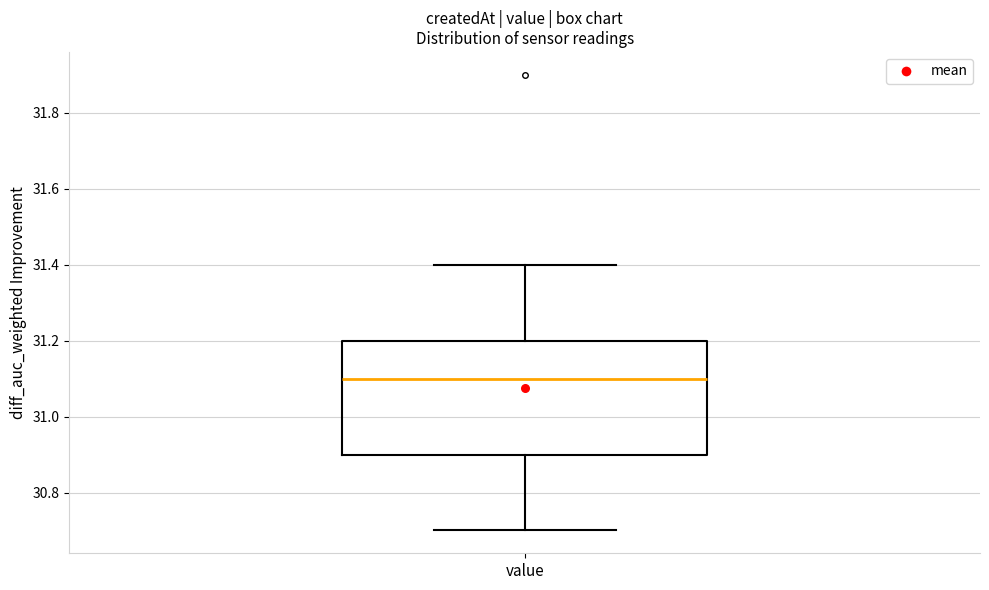

Transcribe this box plot: give where the median line is, the range the box spans, and where the two whiskers end, as read against the y-axis. The values are not printed on the chart, so give them approximately, as read against the axis.

median 31.1, box 30.9 to 31.2, whiskers 30.7 to 31.4